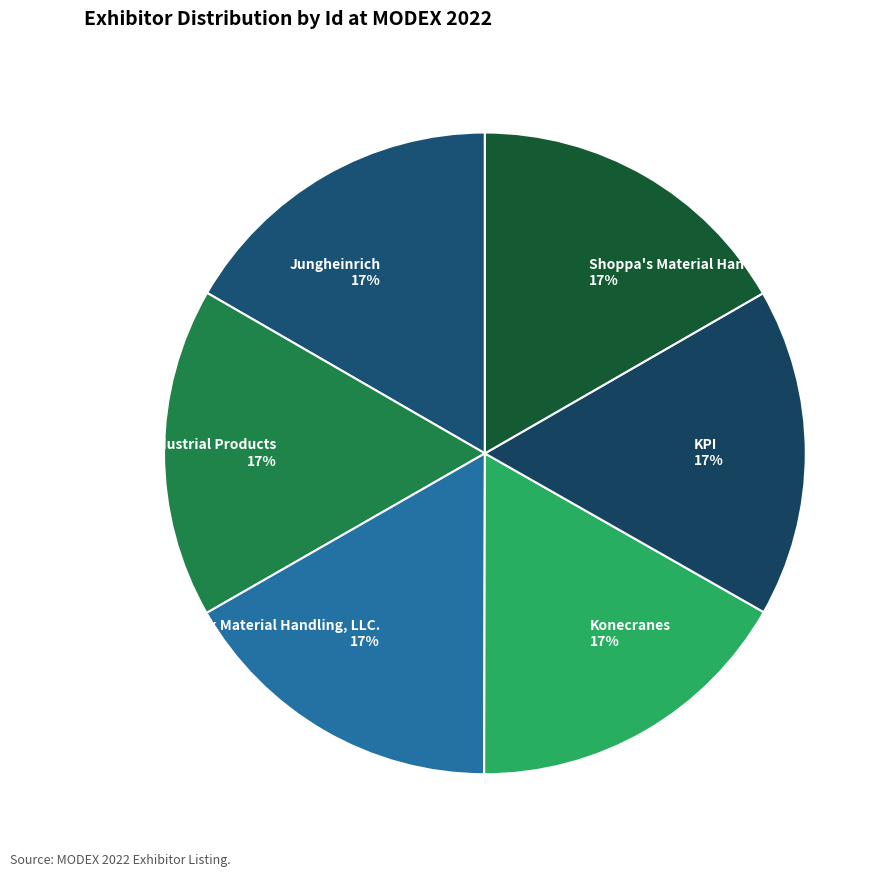

Is there a majority slice in this chart?

No